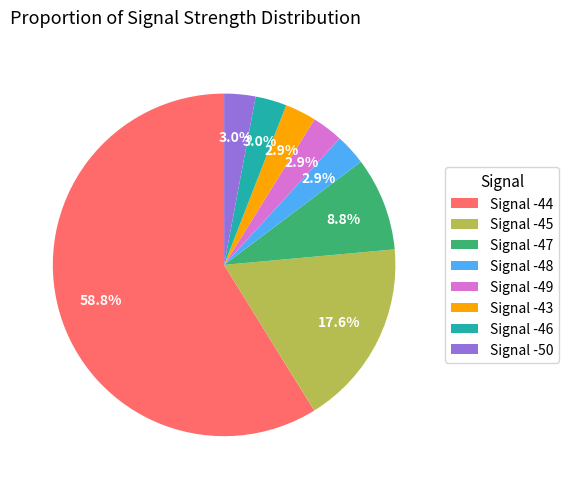

Does Signal -45 represent more than half of the total?

No